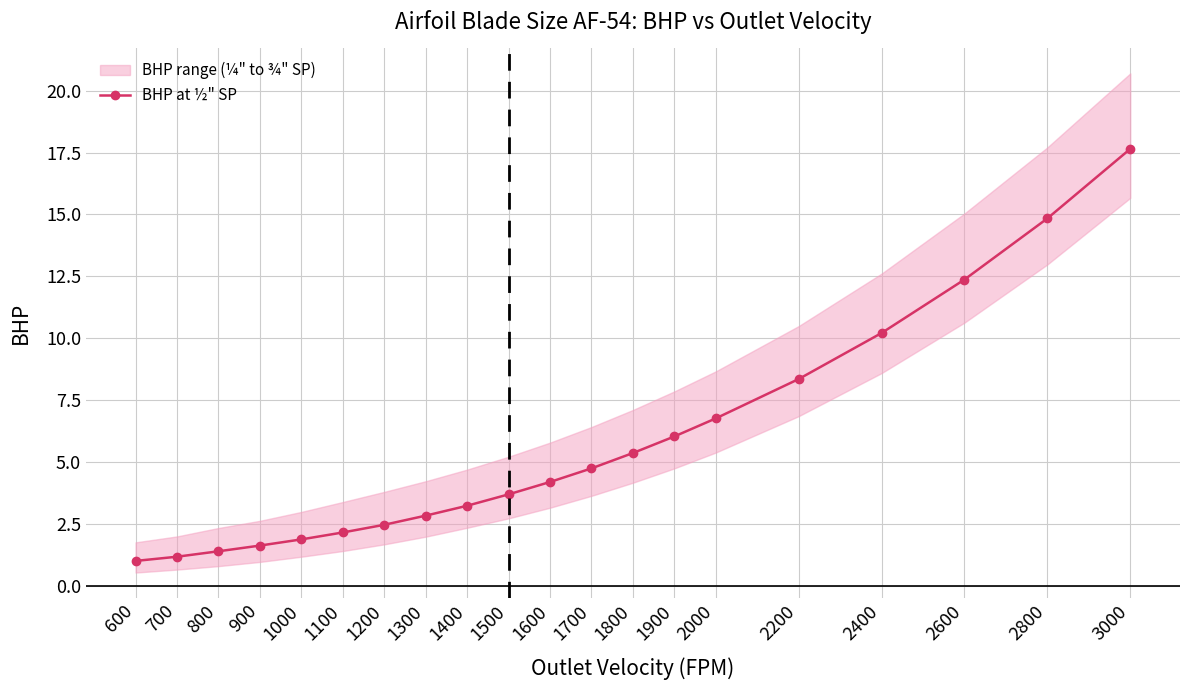

True or false: there are more than 2 points higher than both neighbors.

False